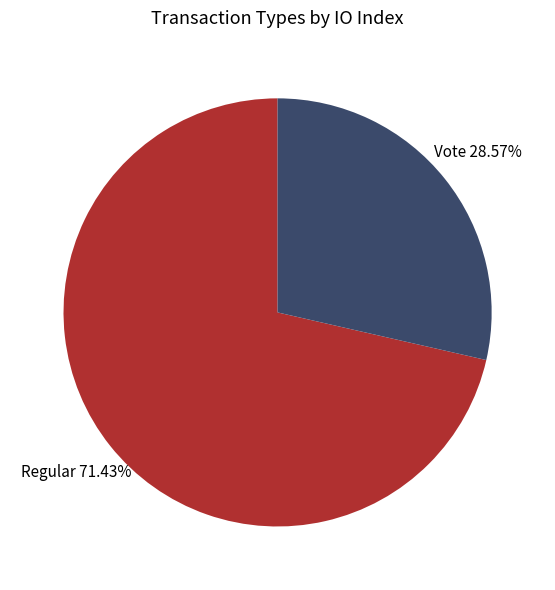

Is there any slice that represents more than half of the pie?

Yes